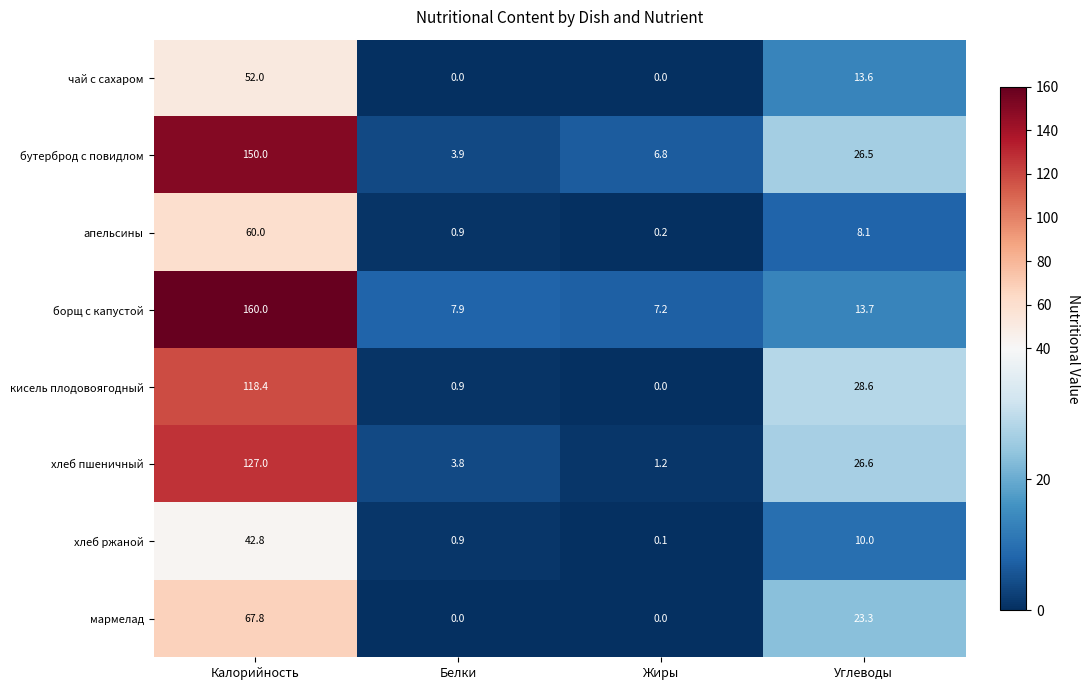

Is it true that хлеб ржаной equals 0.1 at Жиры?

True